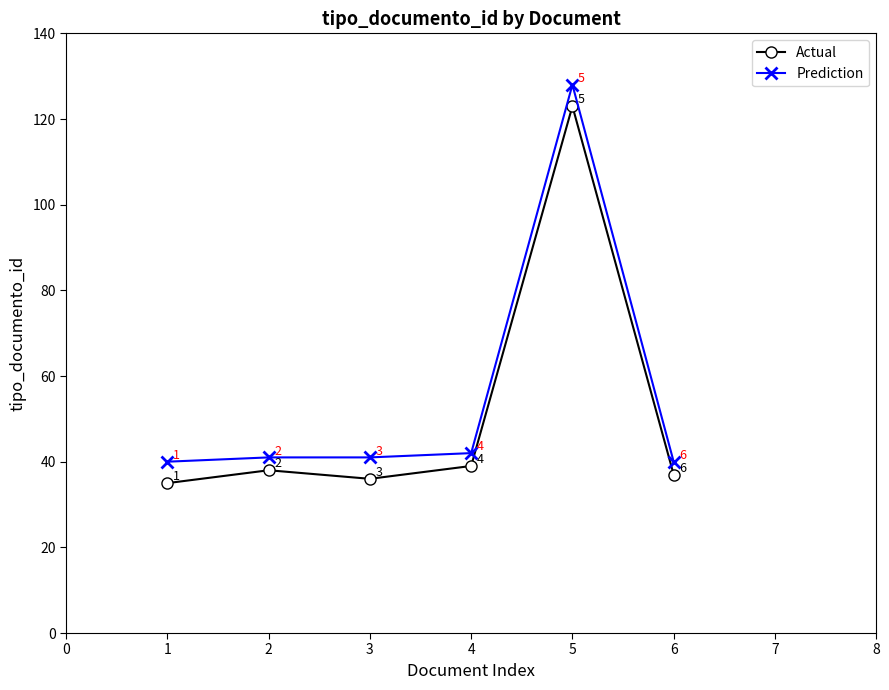

What is the difference between the second highest and minimum values in the Actual series?

4